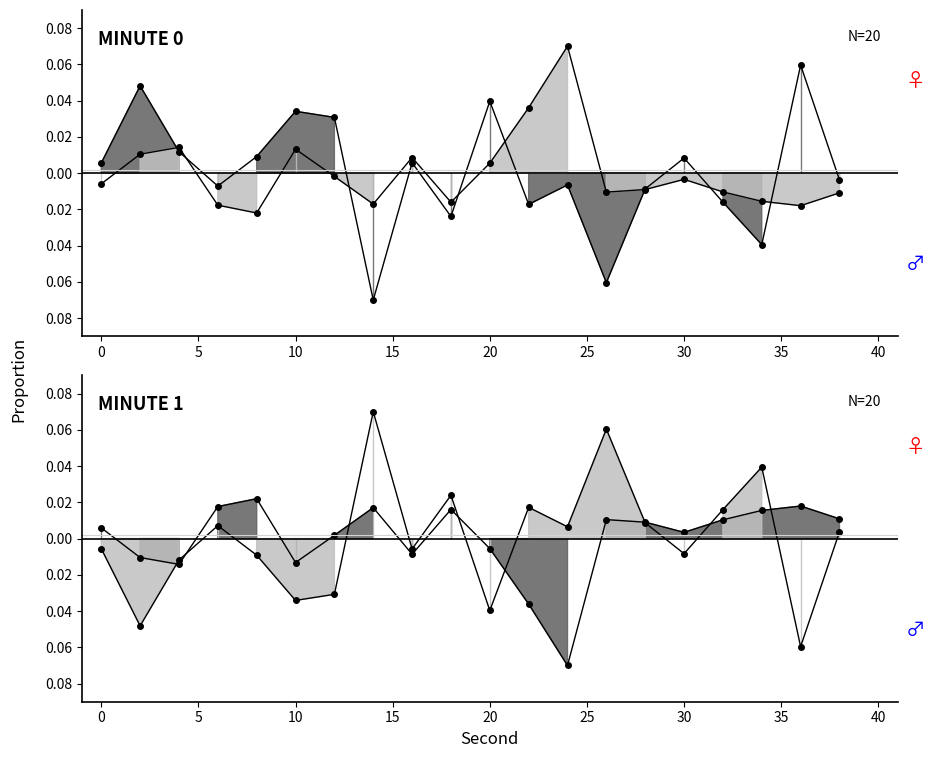

After their last crossing, which series has the higher values: Female line or Male line?

Female line